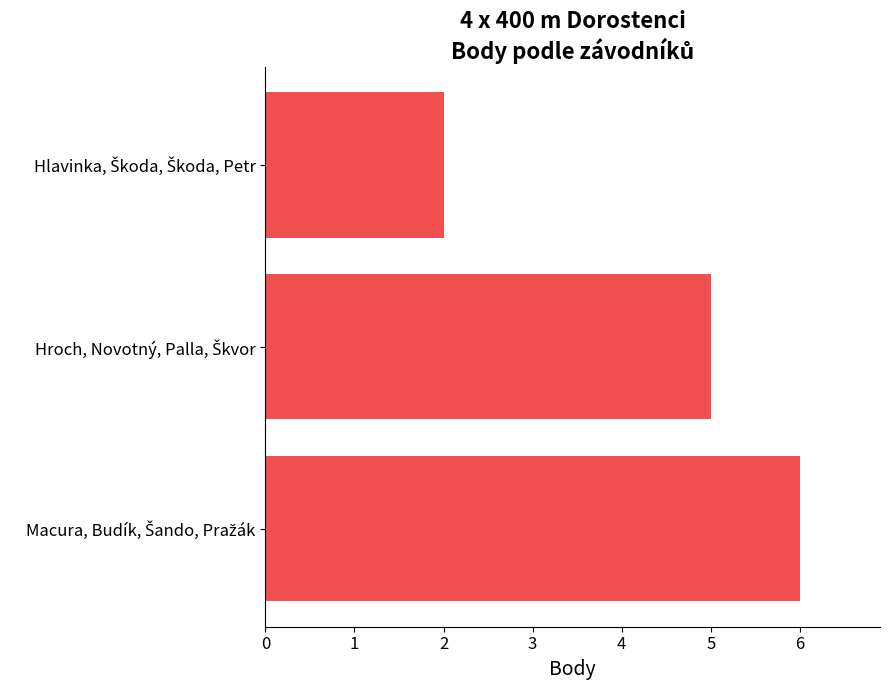

What is the maximum value shown in the chart?

6